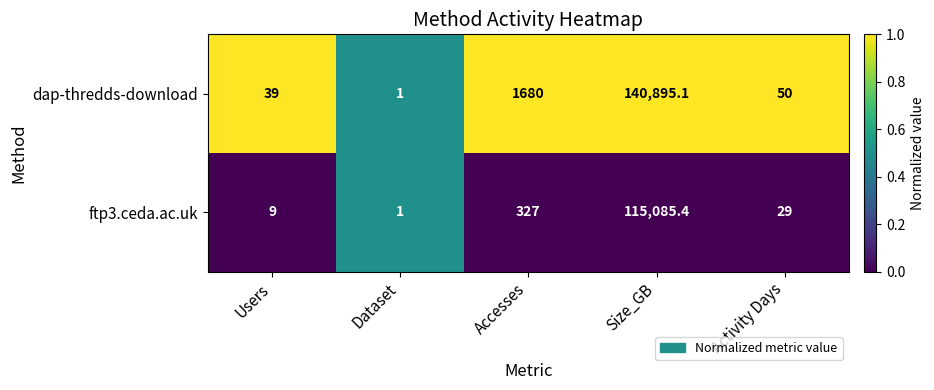

Between Dataset and Size_GB, which series saw the biggest shift?

dap-thredds-download